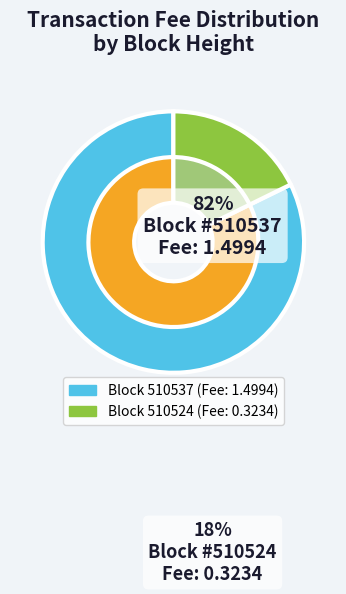

Is it true that 510524 is 69% of the pie?

False